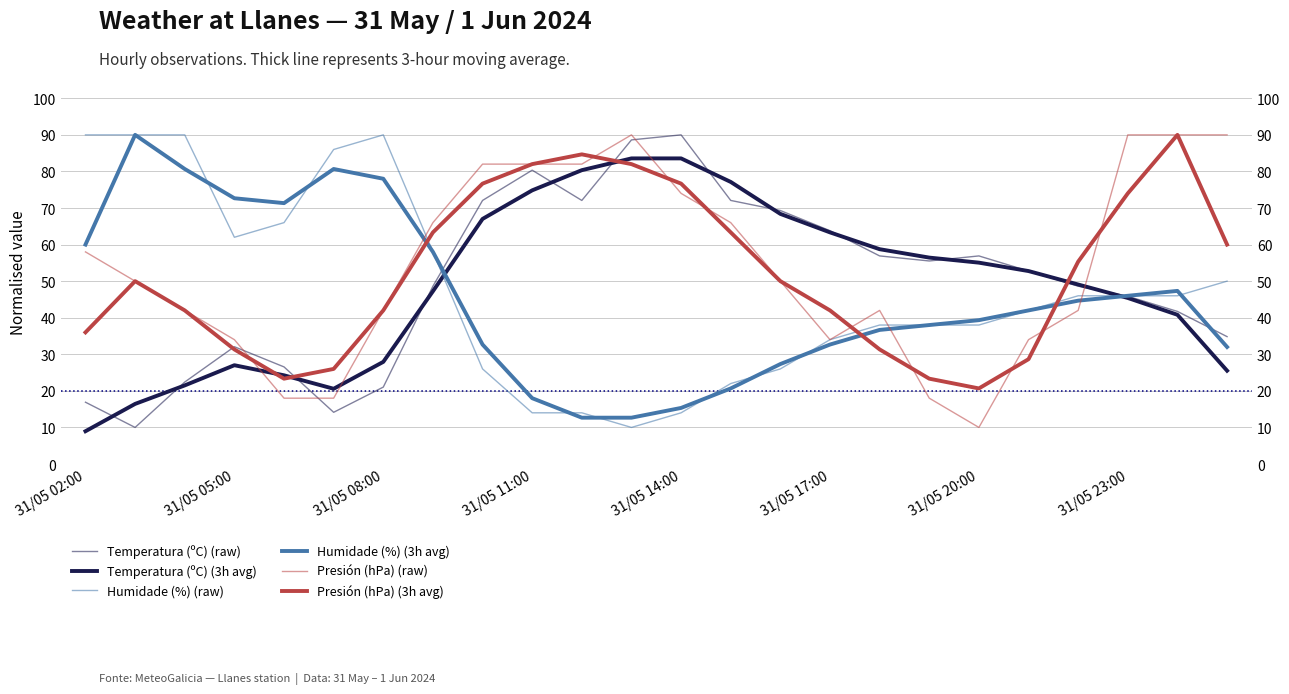

What is the difference between the second highest and second lowest values in the Presión (hPa) (3h avg) series?

61.3